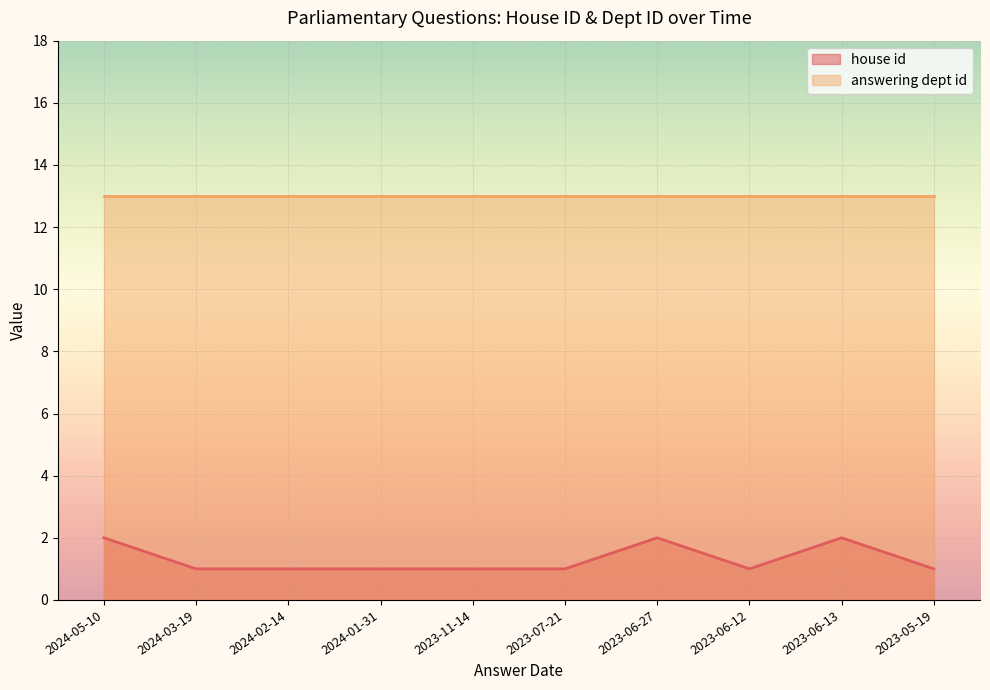

What is the label of the 7th point from the right?

2024-01-31